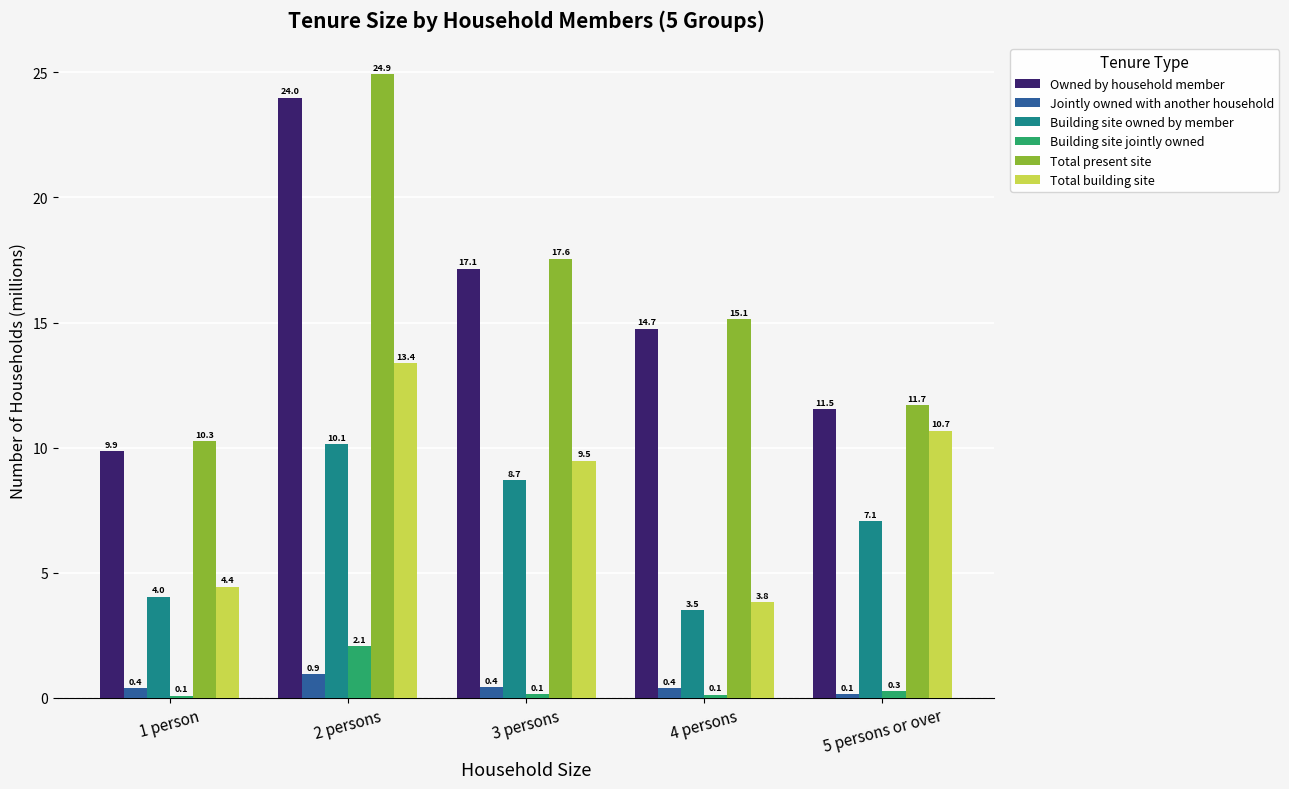

What is the difference between the highest and lowest values at 2 persons?

24.0